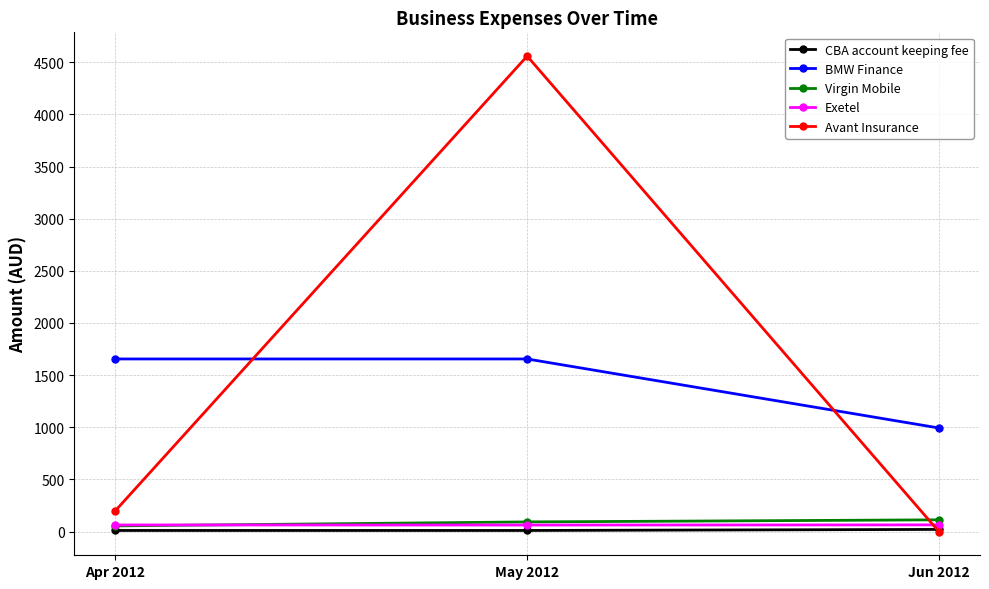

What is the difference between the CBA account keeping fee values at Apr 2012 and Jun 2012?

10.0